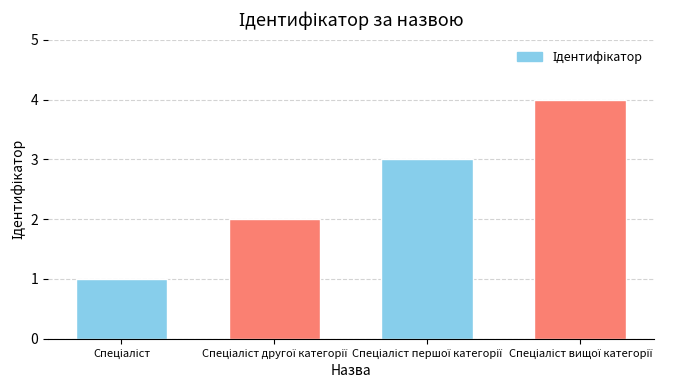

What is the sum of all values?

10